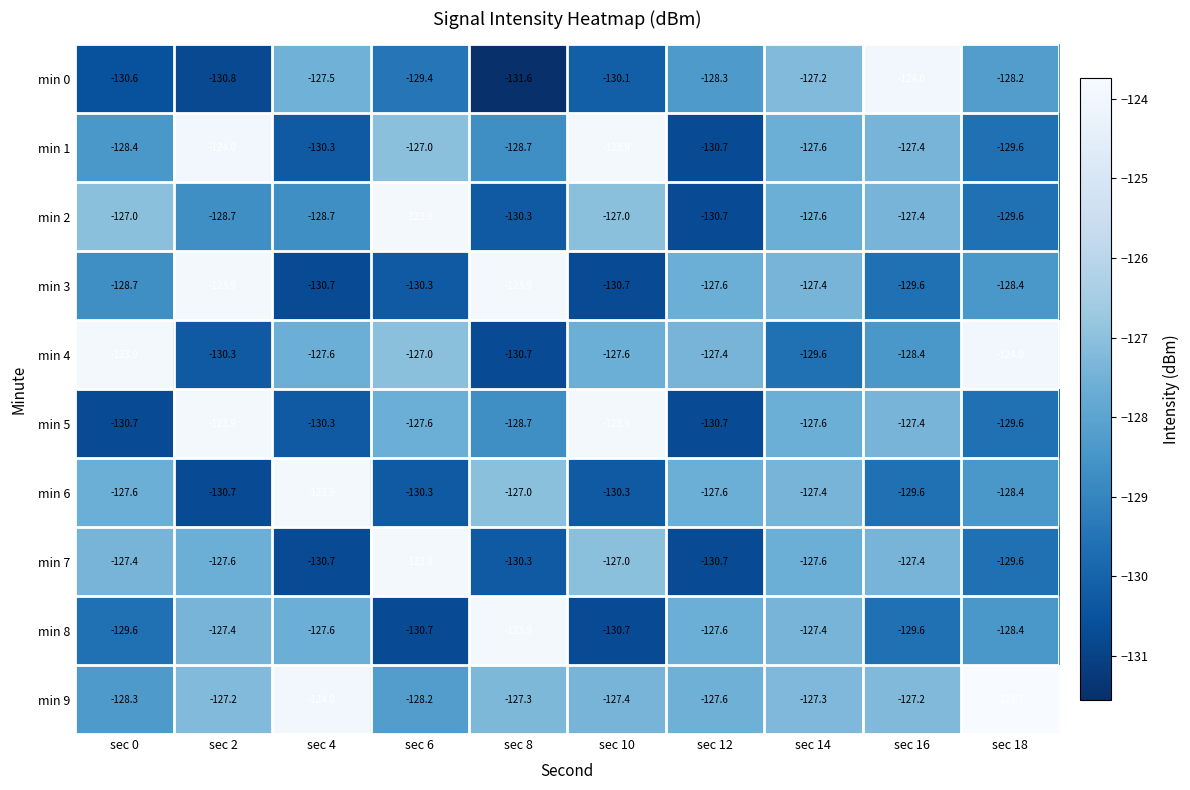

True or false: min 4 has a value of -124.0 at sec 18.

True